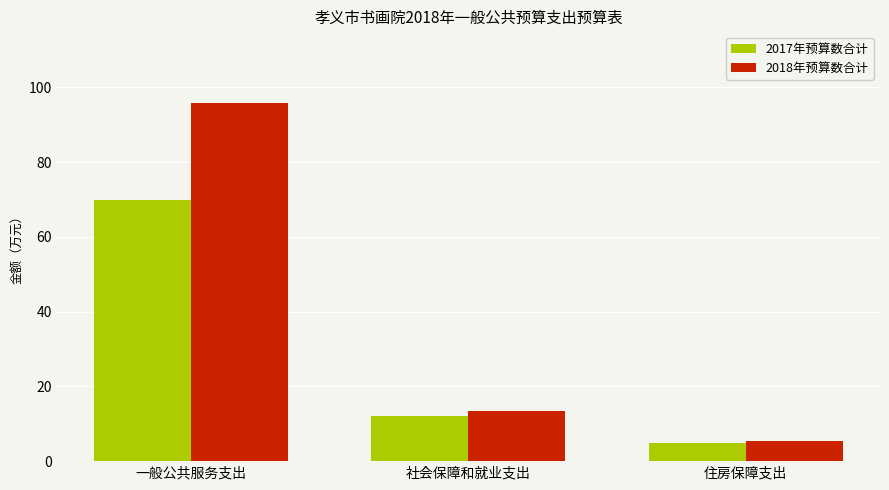

What is the lowest value of the 2017年预算数合计 series?

4.8